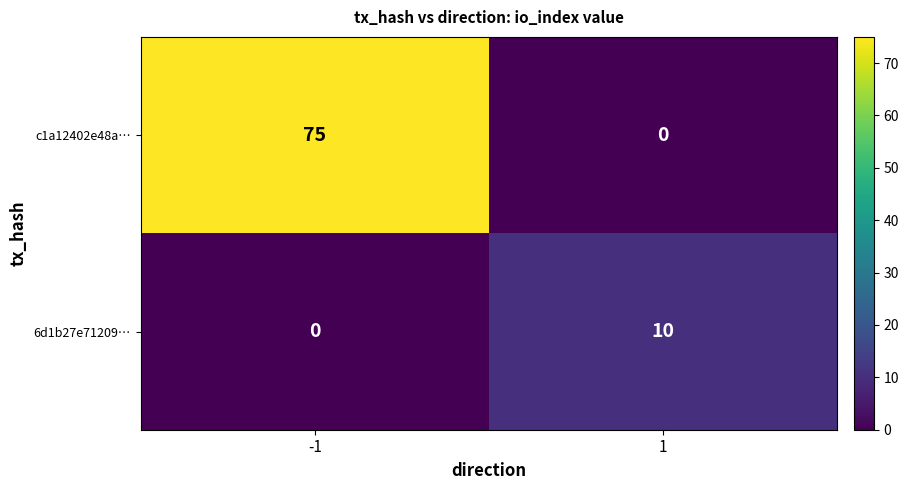

Reading left to right, list all the values displayed in this chart.

c1a12402e48a…: 75	0
6d1b27e71209…: 0	10